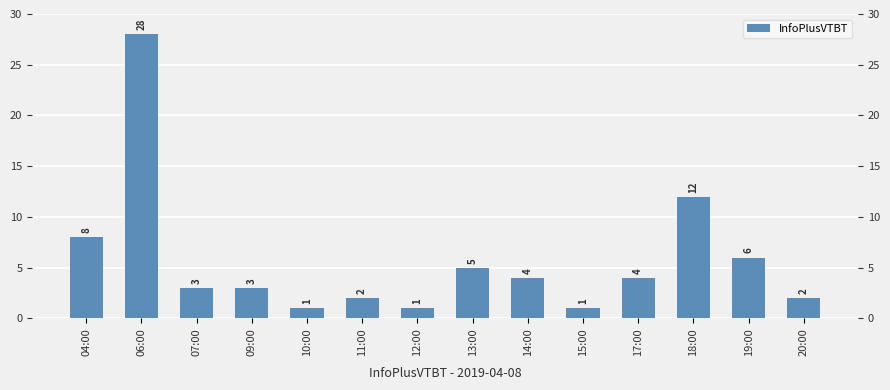

How many bars are there in total?

14